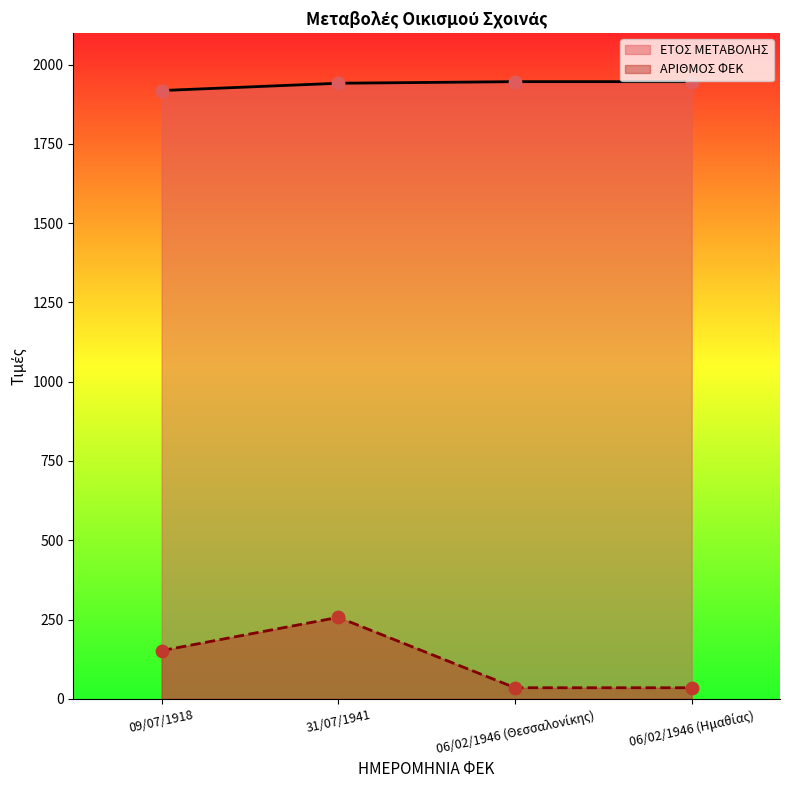

At how many categories does at least one series exceed 71?

4